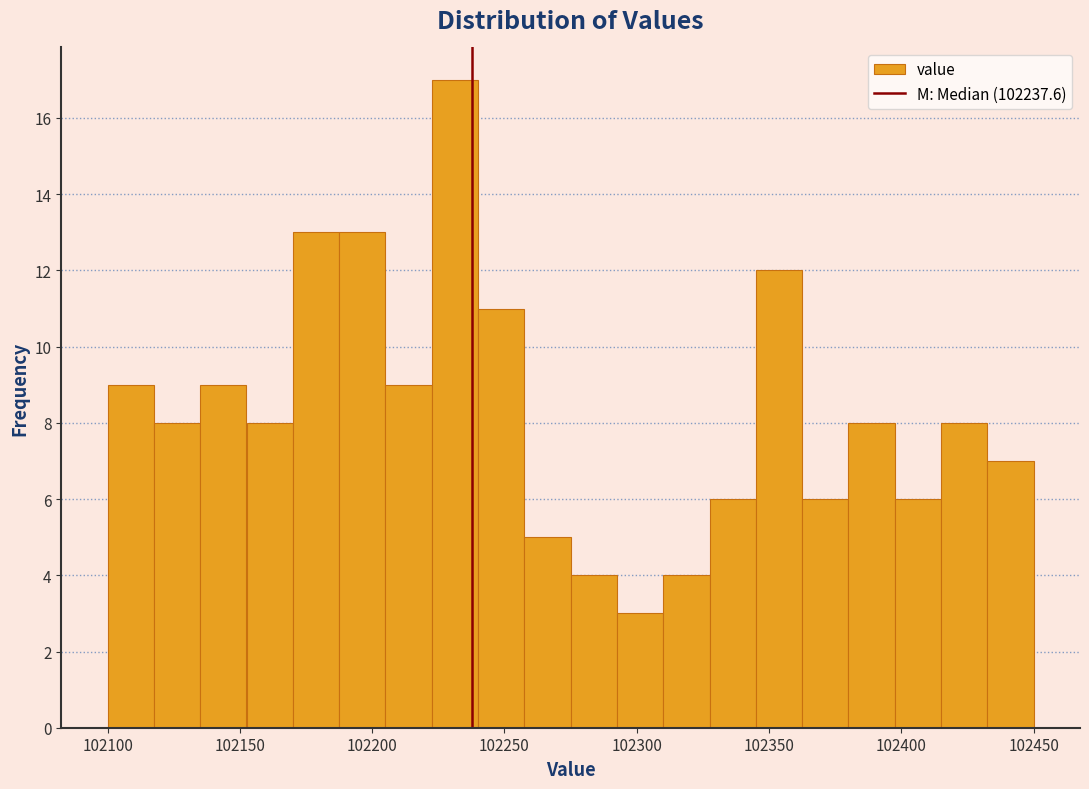

Read against the x-axis, roughly where is the centre of the tallest bar?

102230